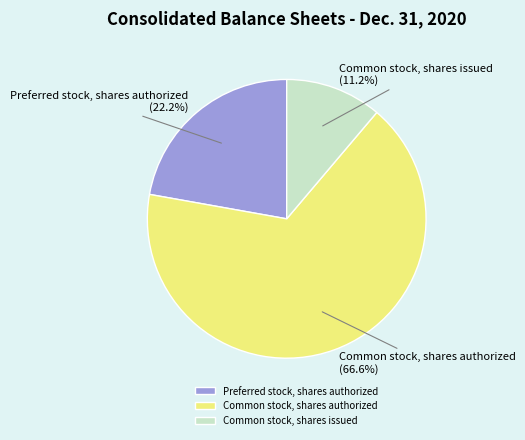

To the nearest percent, what percentage of the pie is Preferred stock, shares authorized?

22%